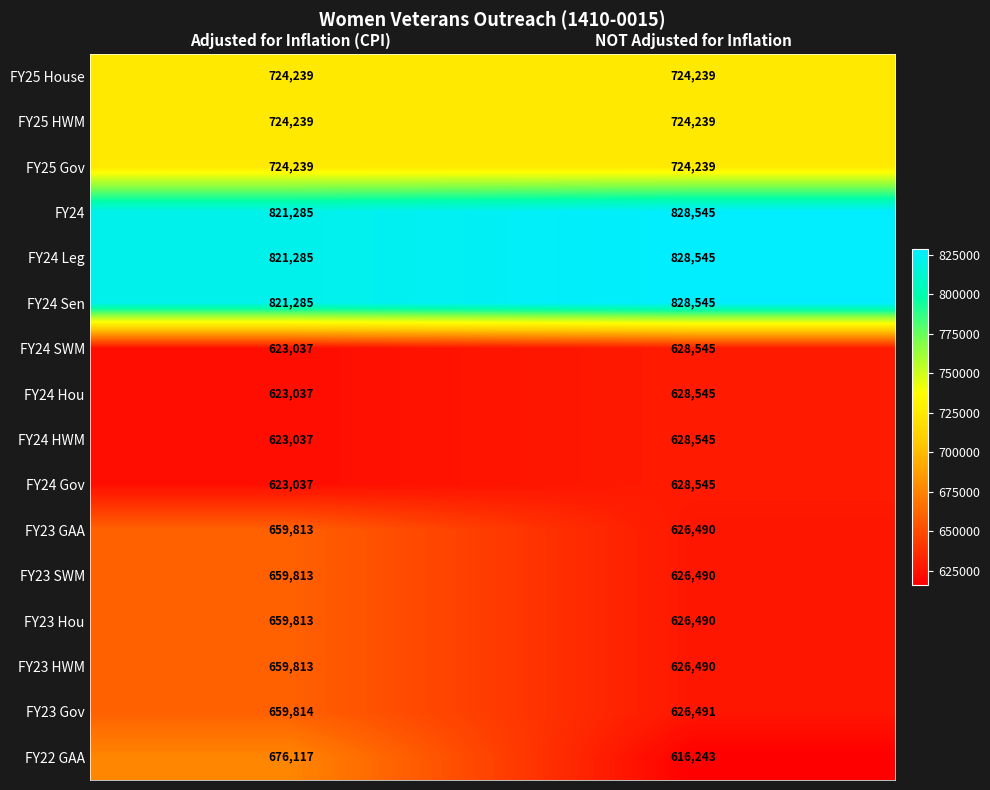

What is the maximum value shown in the chart?

828545